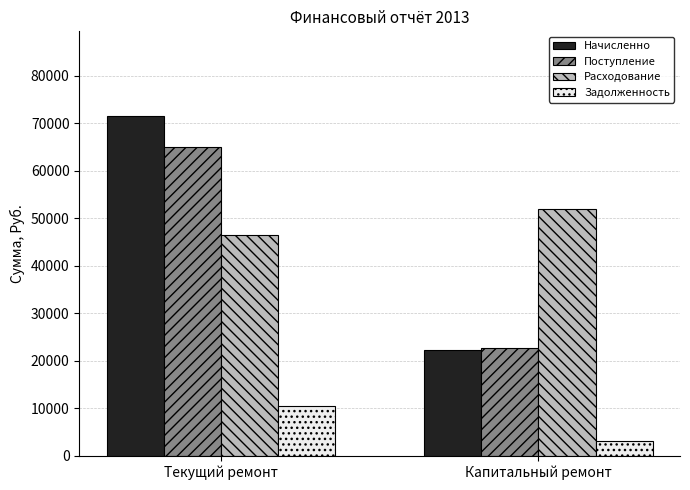

What is the sum of all Начисленно values?

93750.6